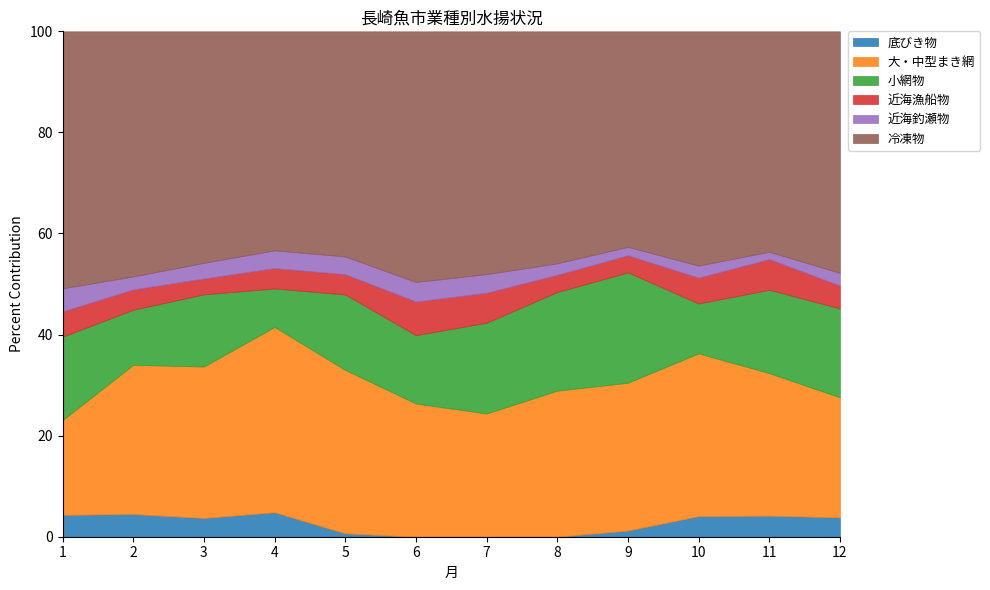

Reading right to left, list all the values displayed in this chart.

底びき物: 319158	322280	350588	99878	0	0	0	52921	576286	368699	325203	249315
大・中型まき網: 1984447	2183059	2769398	2398581	2237656	1756648	1951143	2579397	4367505	2979138	2144656	1080519
小網物: 1470705	1276654	848625	1790863	1510728	1293466	1001017	1190840	908368	1419901	791258	951083
近海漁船物: 378348	469515	439751	277746	263602	426991	493176	320324	480256	312421	292259	287563
近海釣瀬物: 209296	112642	205846	136433	176887	265773	286083	279618	418637	307698	186374	264118
冷凍物: 3993324	3375180	3986543	3497334	3553718	3460392	3672506	3553696	5162724	4553873	3521828	2930314